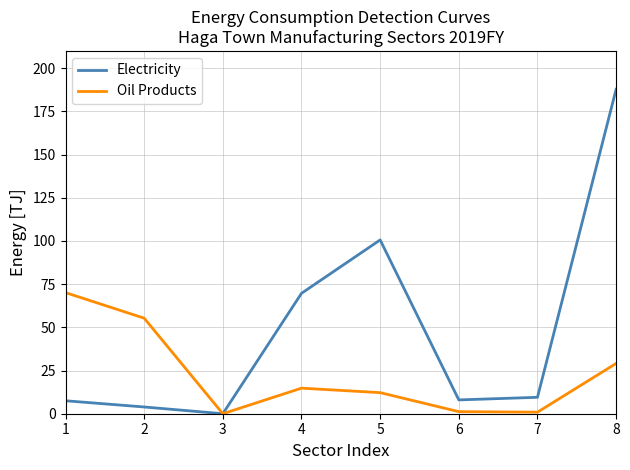

Is the value of Electricity at 2 greater than the value of Oil Products at 5?

No